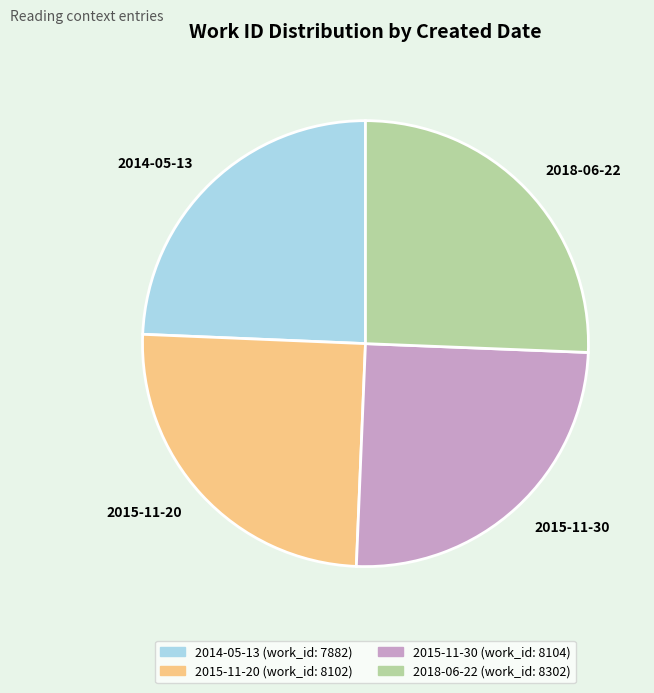

Which has a higher value, 2014-05-13 or 2018-06-22?

2018-06-22